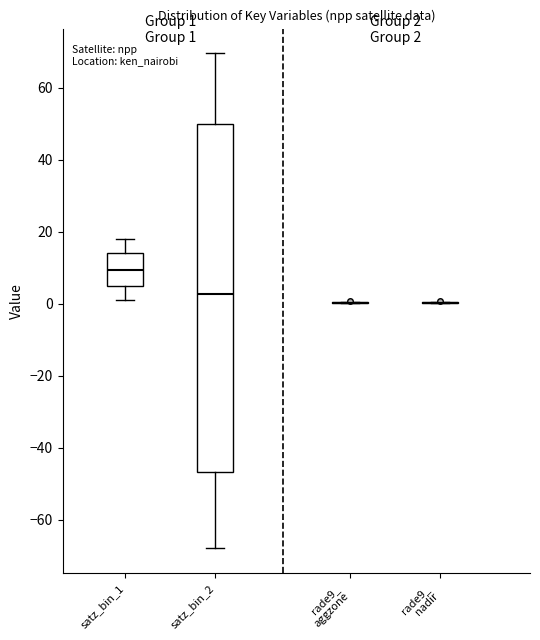

Comparing the boxes themselves (not the whiskers), which one is the tallest?

satz_bin_2